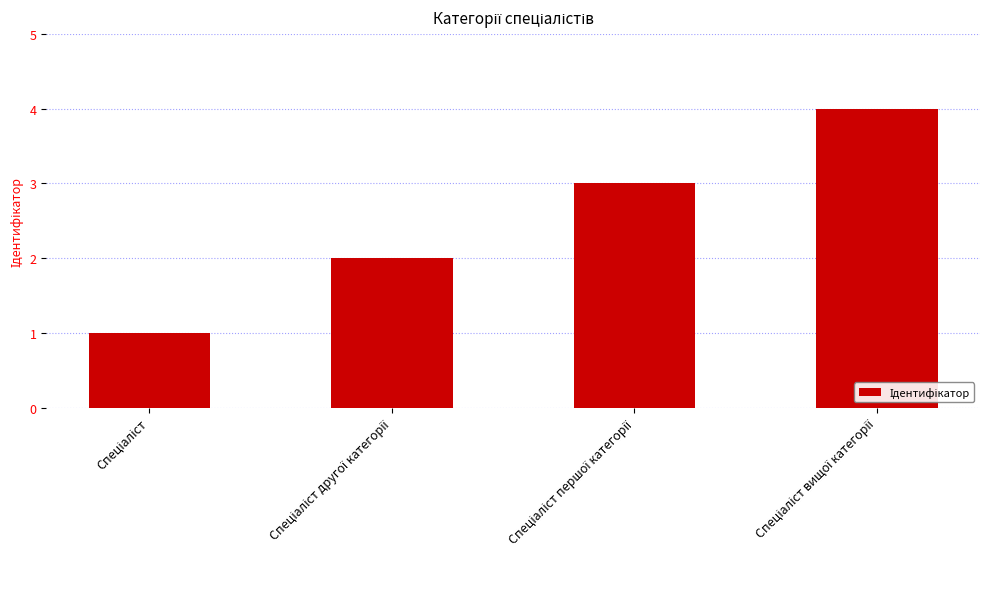

What is the maximum value shown in the chart?

4